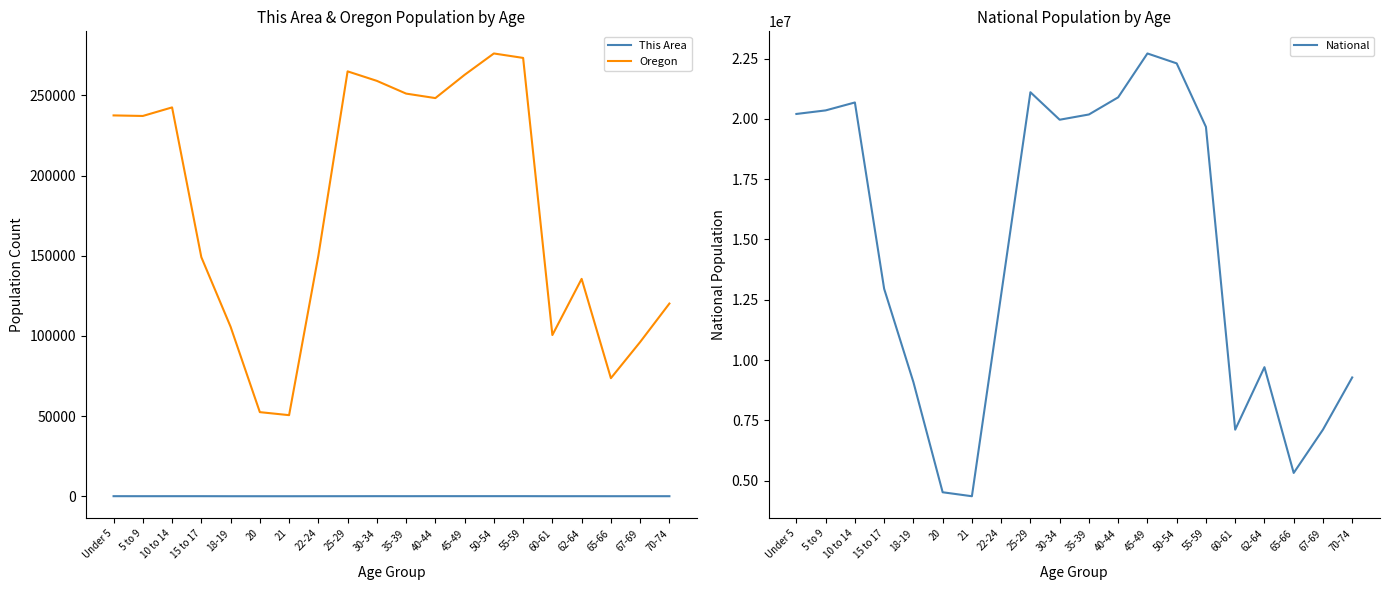

Reading right to left, list all the values displayed in this chart.

This Area: 70-74=18	67-69=21	65-66=16	62-64=28	60-61=20	55-59=50	50-54=50	45-49=45	40-44=48	35-39=31	30-34=43	25-29=24	22-24=17	21=1	20=3	18-19=7	15 to 17=34	10 to 14=33	5 to 9=26	Under 5=35
Oregon: 70-74=120194	67-69=96197	65-66=73650	62-64=135592	60-61=100551	55-59=273423	50-54=276196	45-49=262879	40-44=248362	35-39=251163	30-34=259111	25-29=265033	22-24=150011	21=50575	20=52462	18-19=105730	15 to 17=149130	10 to 14=242553	5 to 9=237214	Under 5=237556
National: 70-74=9278166	67-69=7115361	65-66=5319902	62-64=9704197	60-61=7113727	55-59=19664805	50-54=22298125	45-49=22708591	40-44=20890964	35-39=20179642	30-34=19962099	25-29=21101849	22-24=12712576	21=4354294	20=4519129	18-19=9086089	15 to 17=12954254	10 to 14=20677194	5 to 9=20348657	Under 5=20201362